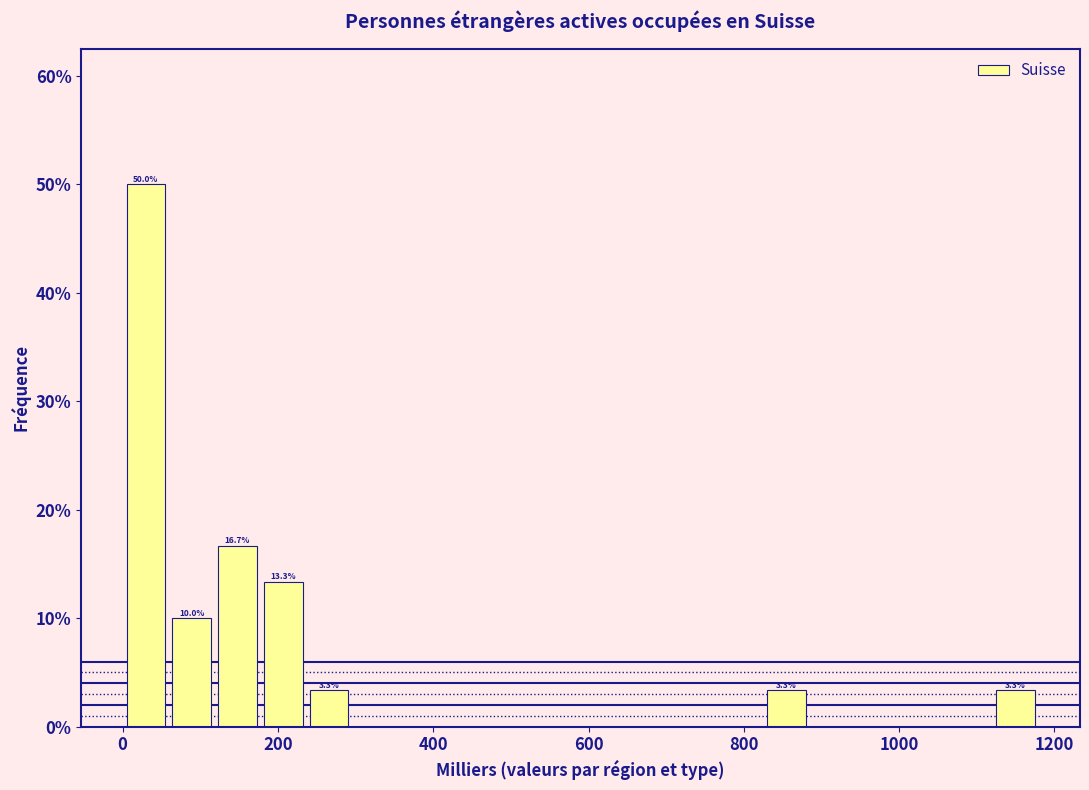

Around what value on the x-axis is the tallest bar? Give the approximate position of its centre, as read against the axis.

40